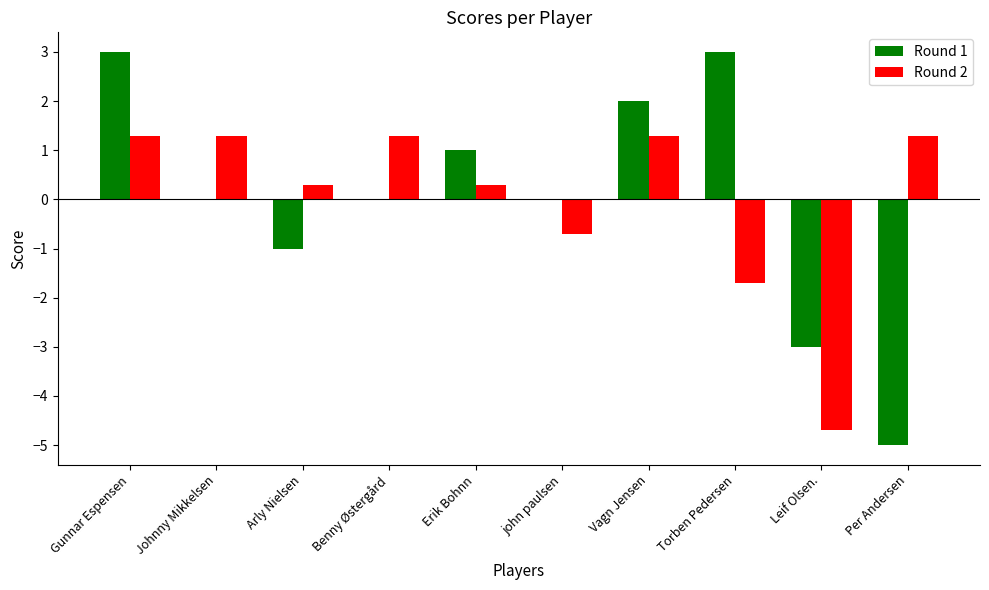

What are all the series names shown in the legend?

Round 1, Round 2